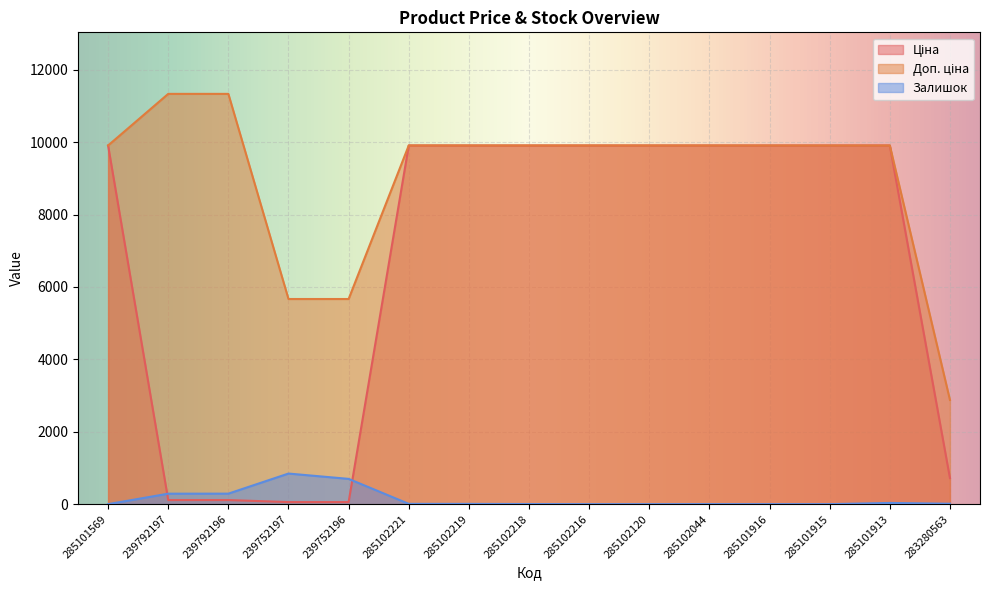

Where is Залишок nearest to the value 422?

239792196